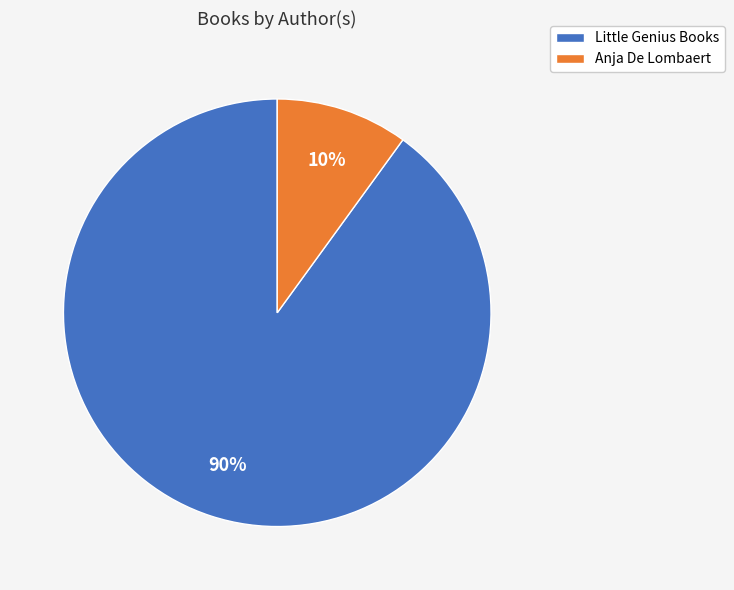

Which slice is the largest?

Little Genius Books